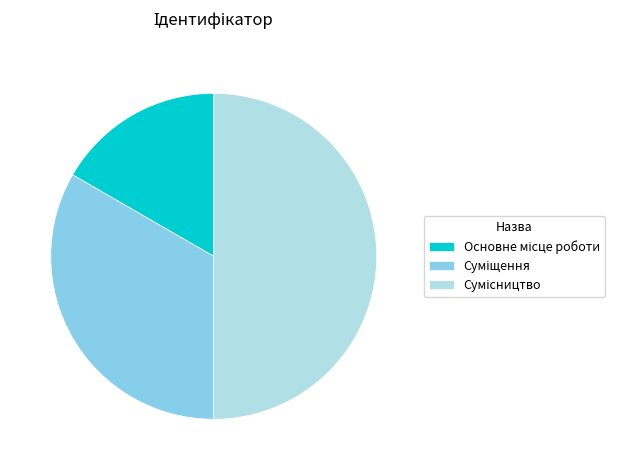

Count the number of slices in the pie.

3